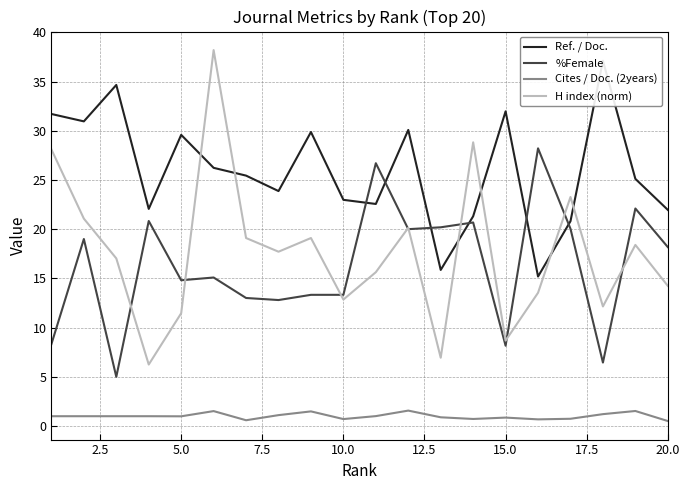

True or false: H index (norm) and Cites / Doc. (2years) cross at least once.

False